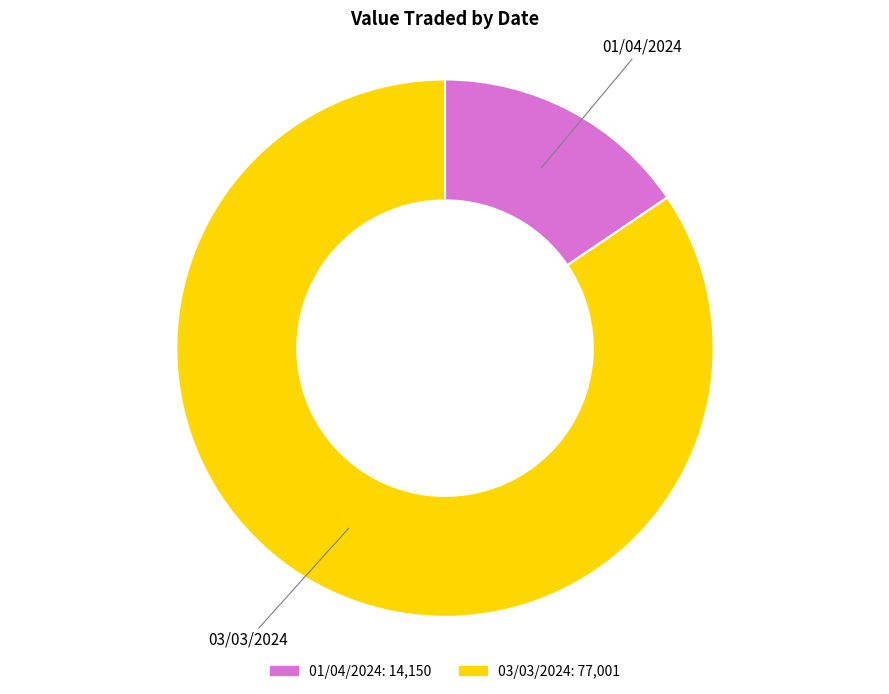

How many segments does this pie chart have?

2